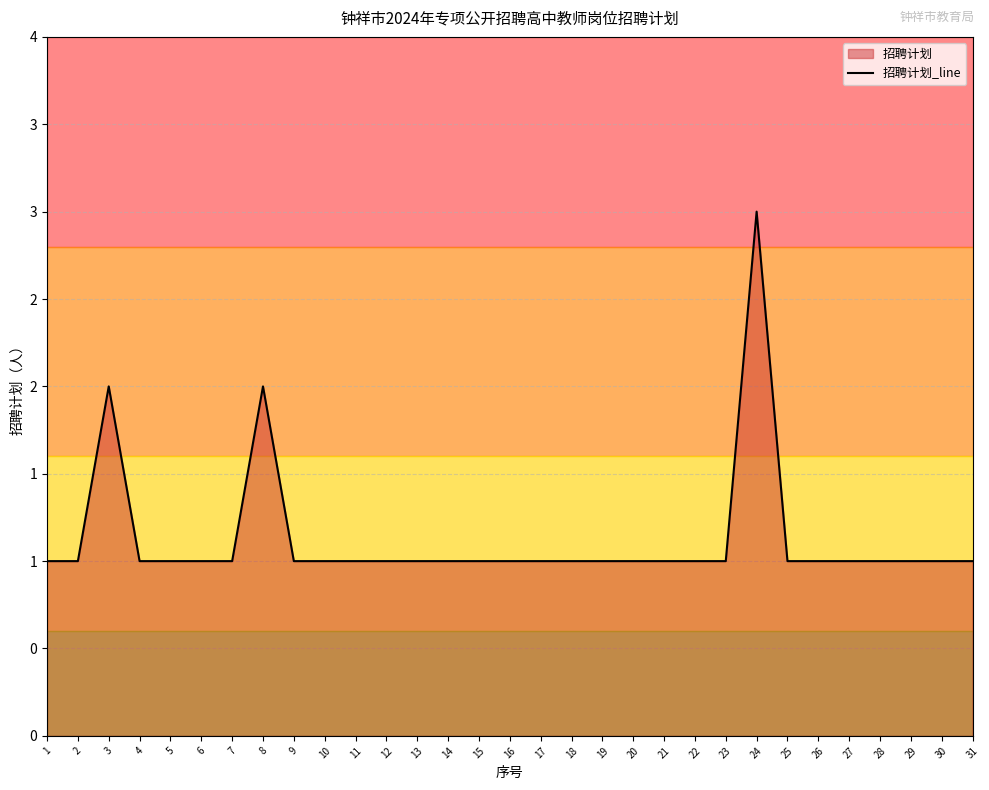

What is the minimum value shown in the chart?

1